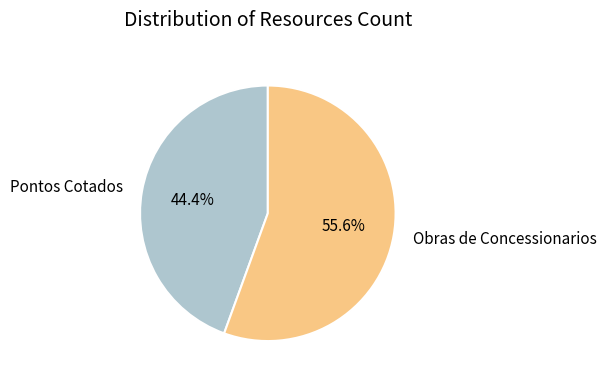

Which category has the smallest portion of the pie?

Pontos Cotados